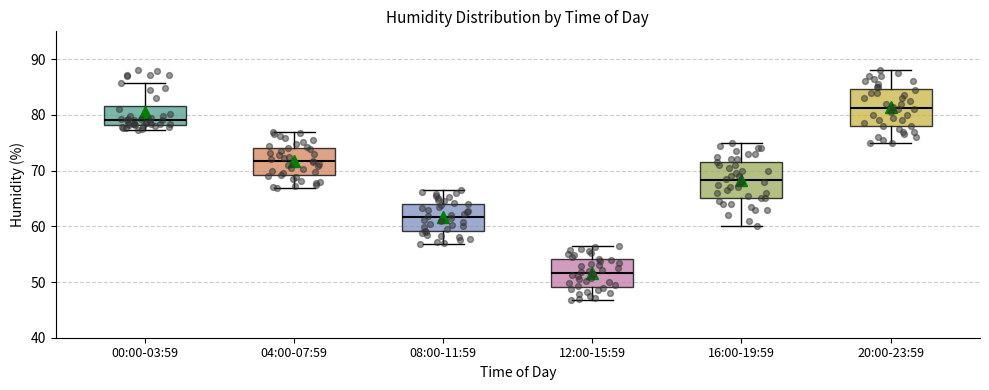

Reading left to right, read every box against the y-axis: the position of its median line, the range the box covers, and the ends of its whiskers. The values are not printed on the chart, so give them approximately, as read against the axis.

00:00-03:59: median 79, box 78 to 82, whiskers 77 to 86
04:00-07:59: median 72, box 69 to 74, whiskers 67 to 77
08:00-11:59: median 62, box 59 to 64, whiskers 57 to 67
12:00-15:59: median 52, box 49 to 54, whiskers 47 to 57
16:00-19:59: median 68, box 65 to 72, whiskers 60 to 75
20:00-23:59: median 81, box 78 to 85, whiskers 75 to 88